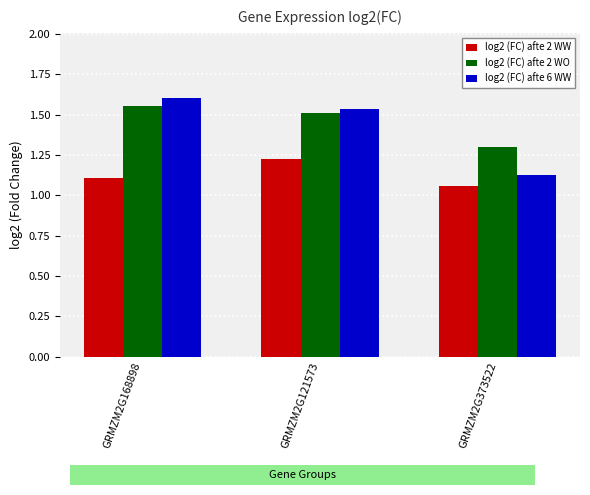

How many bars are there in total?

9